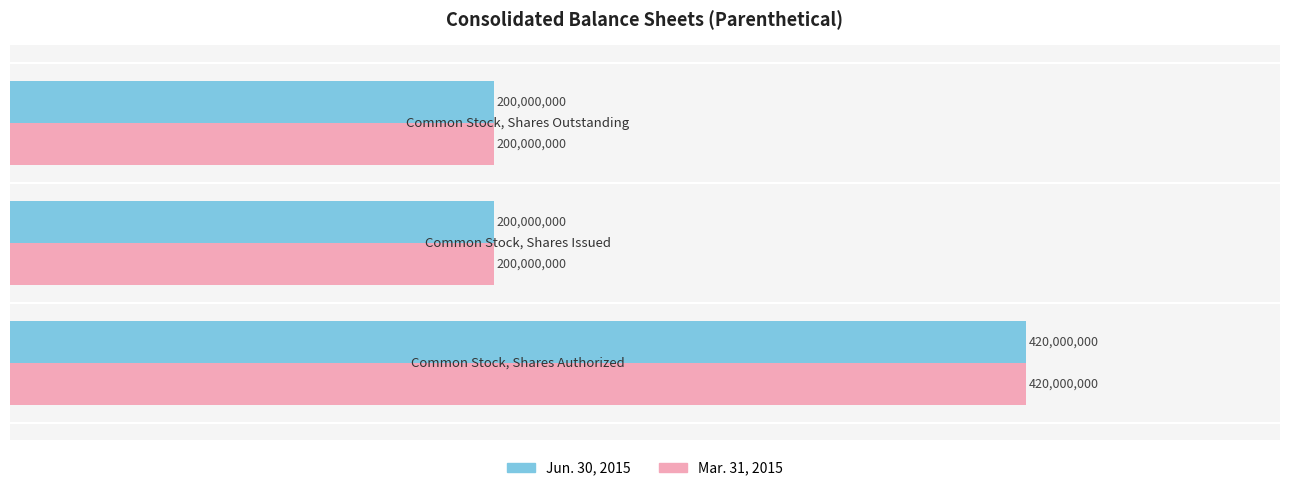

What is the value of the Mar. 31, 2015 bar at the 2nd from the left?

200000000